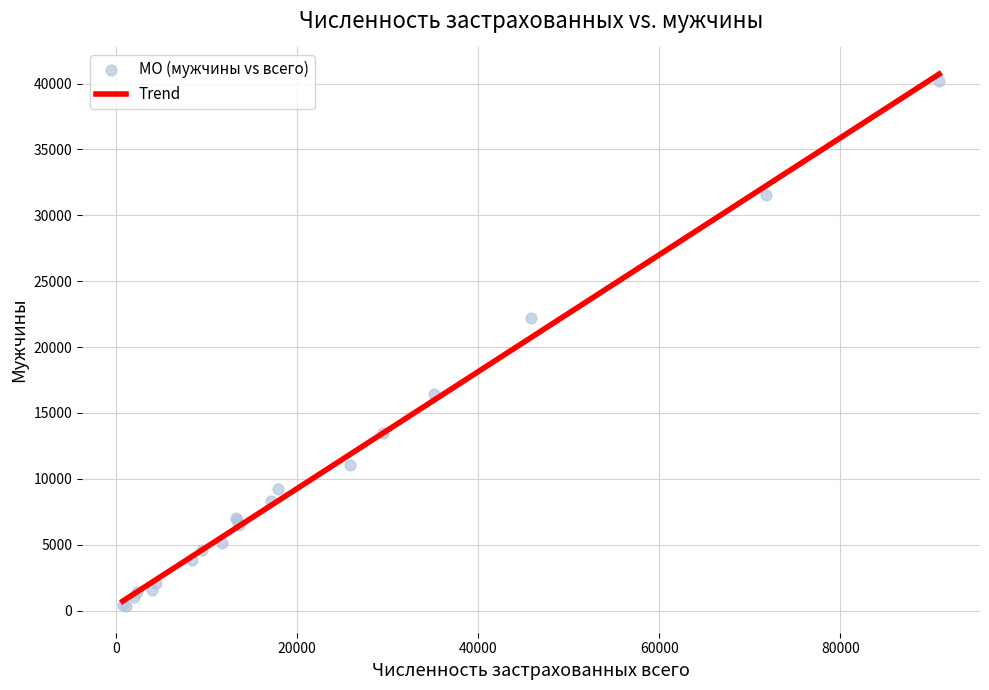

What Y value in the scatter plot is closest to 20267?

22242